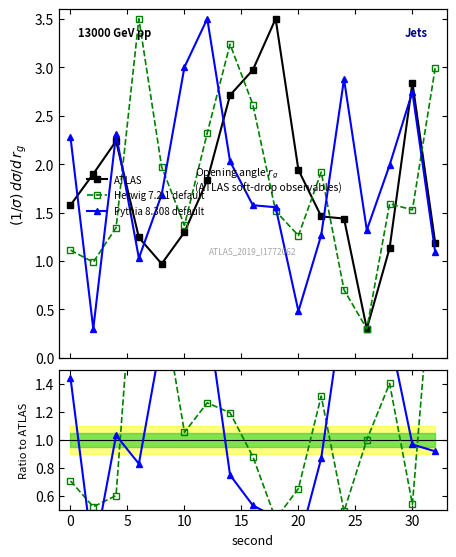

True or false: Pythia 8.308 default has more than 0 interior local peaks.

True